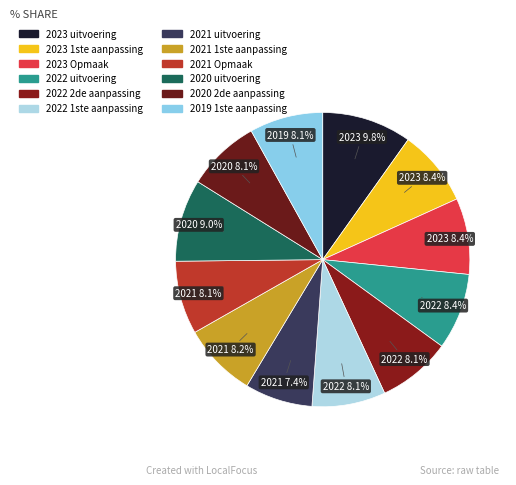

True or false: 2021 Opmaak accounts for 18% of the total.

False